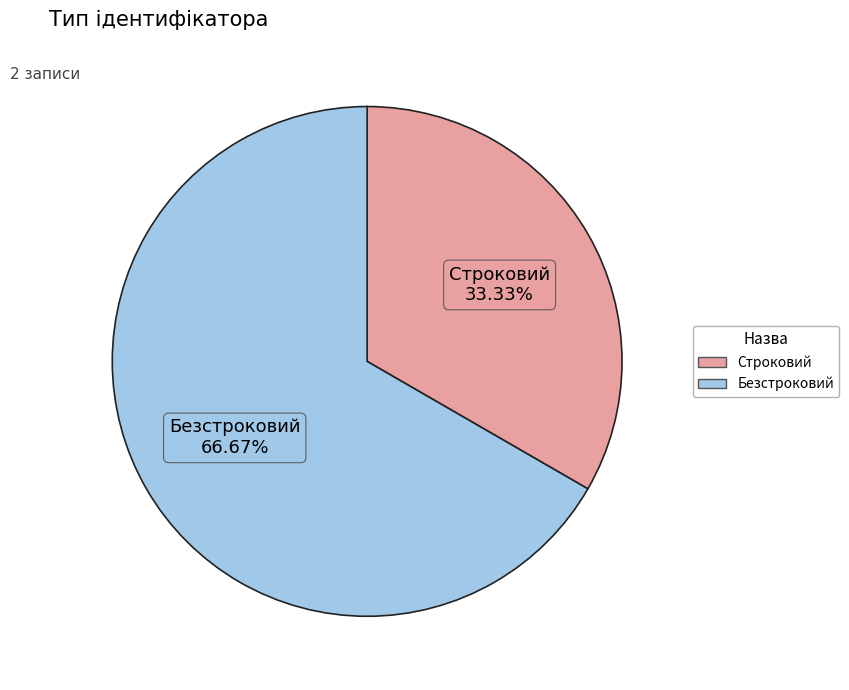

Count the number of slices in the pie.

2